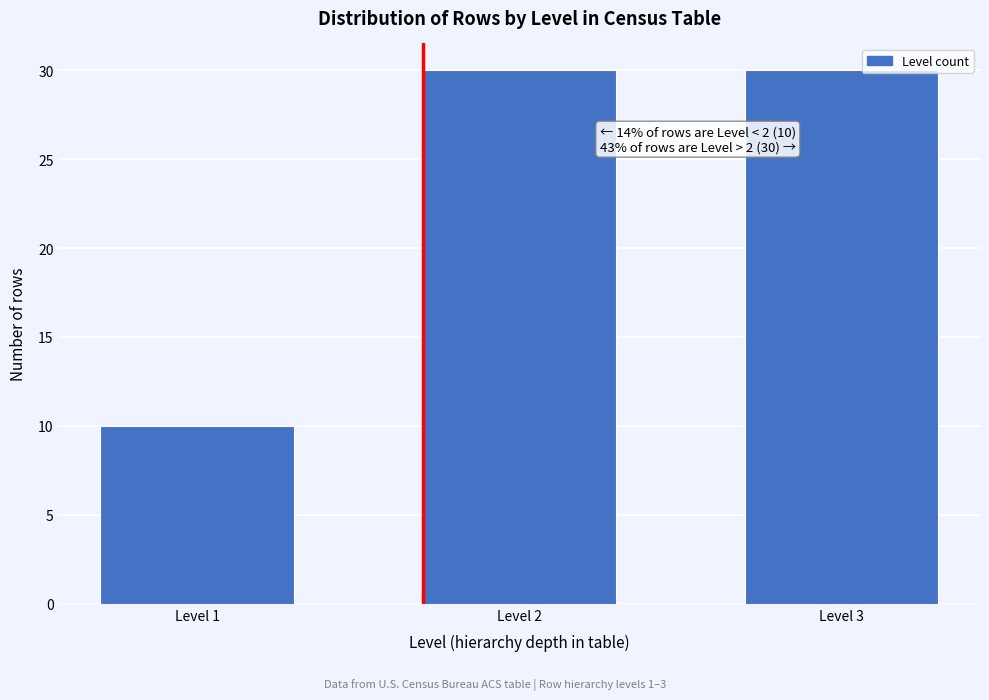

Reading right to left, what are all the values shown in this chart?

30	30	10